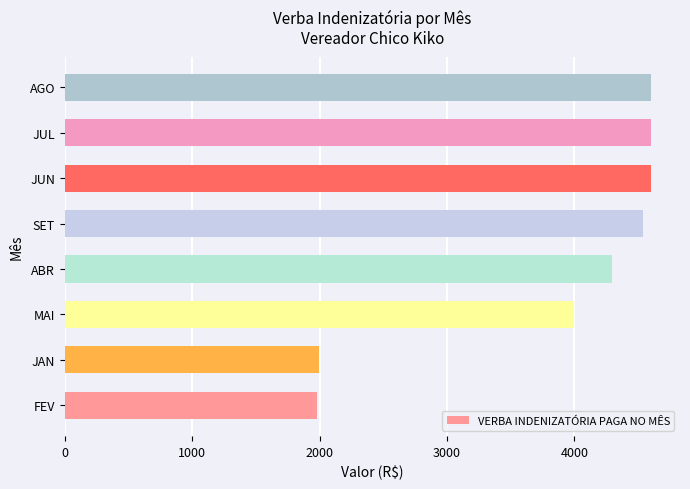

What value does the data have at FEV?

1980.0